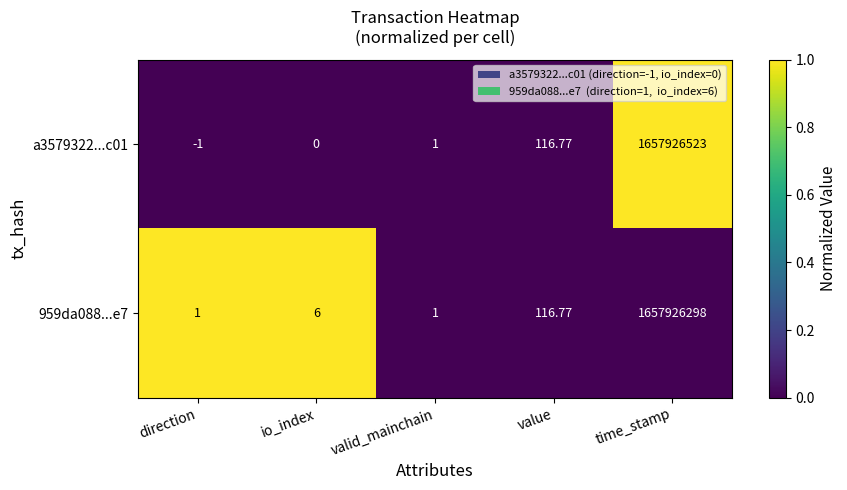

Which category has the highest value in the 959da088...e7 series?

time_stamp